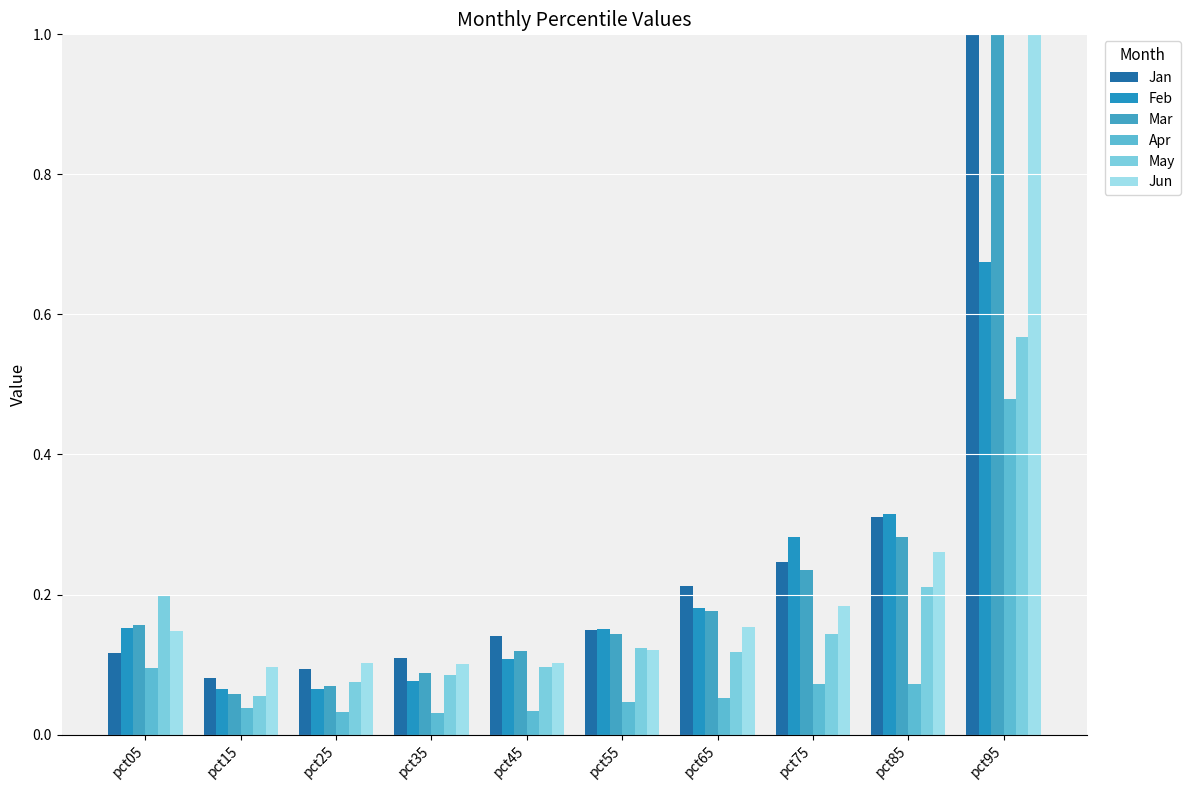

Which category has the highest value in the Mar series?

pct95